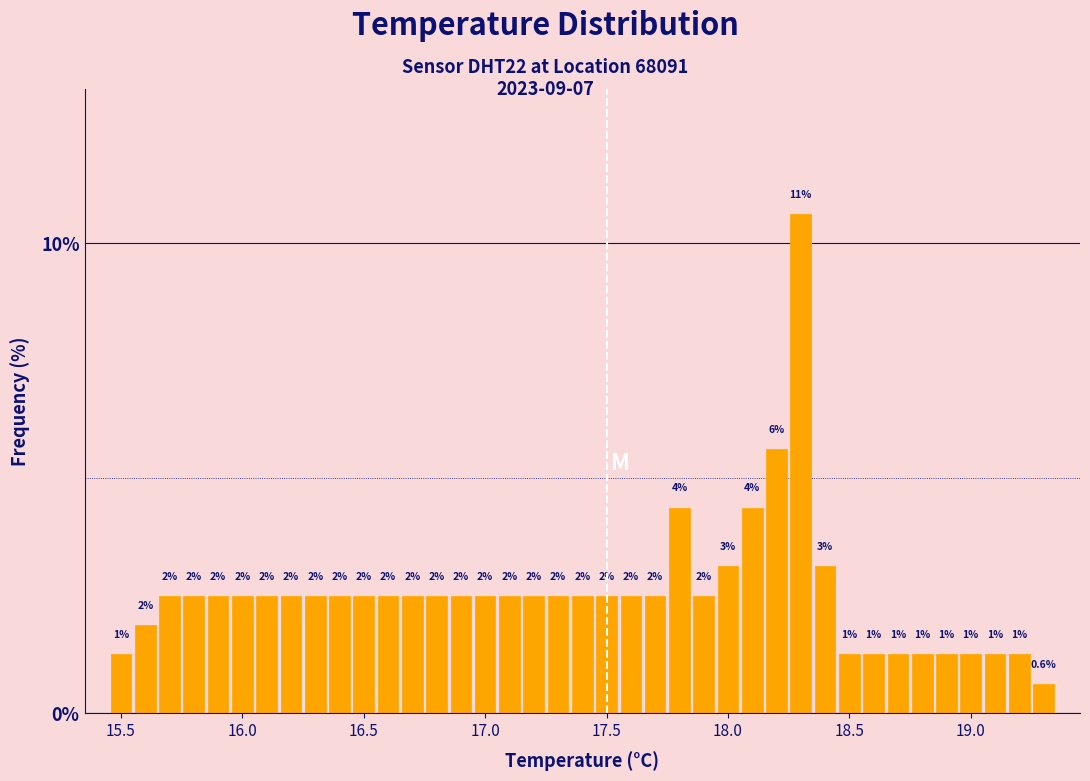

Around what value on the x-axis is the tallest bar? Give the approximate position of its centre, as read against the axis.

18.30